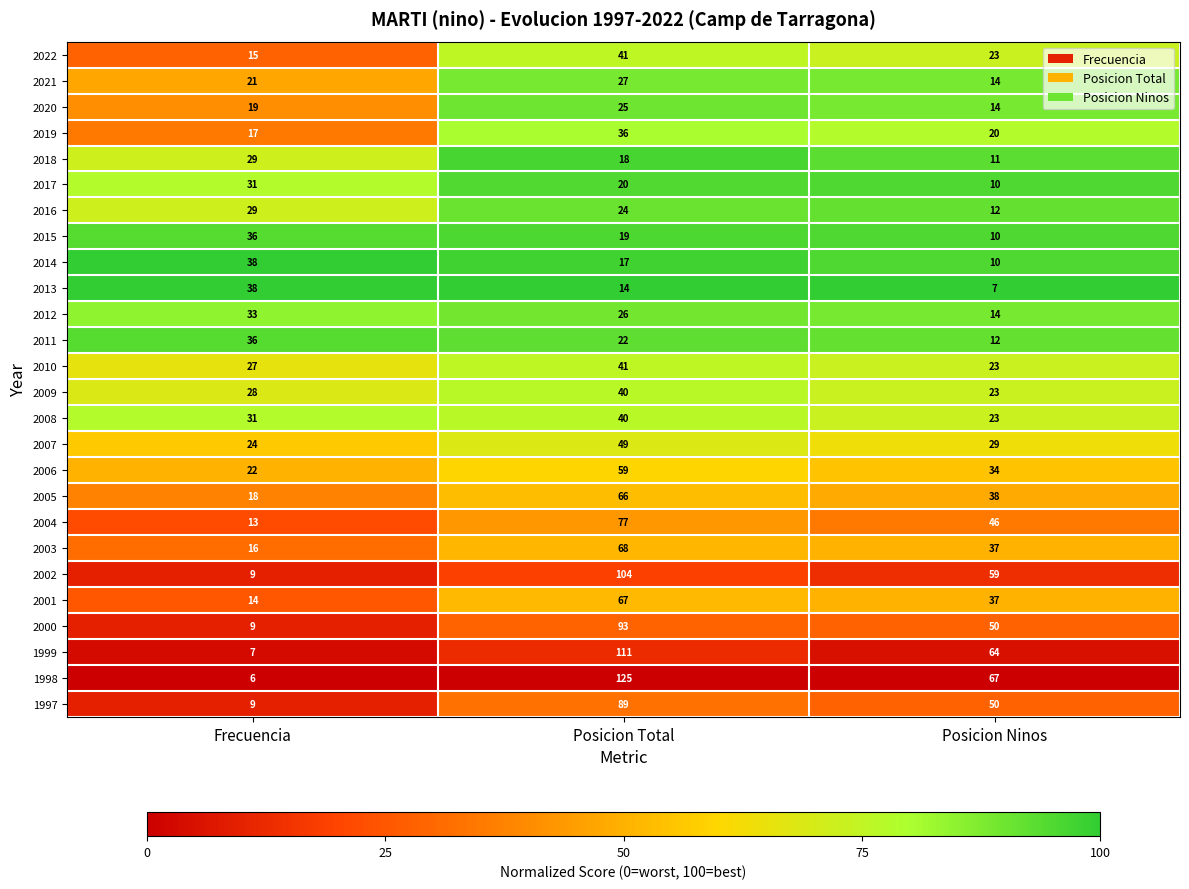

The value of 2010 at Posicion Ninos is 23. True or false?

True